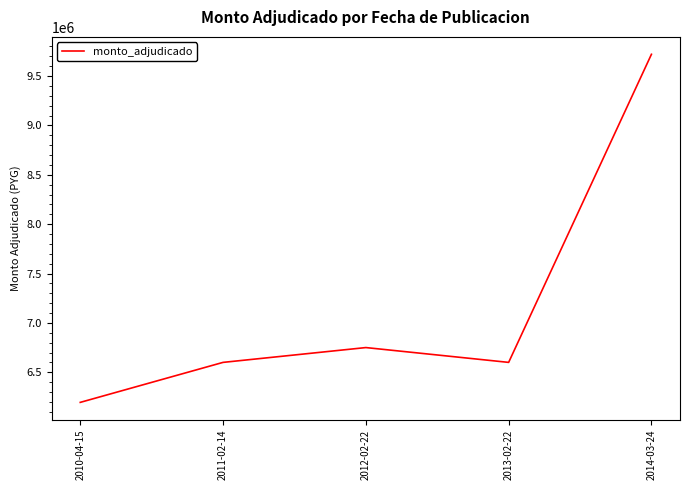

The chart shows a value of 6750000 at 2012-02-22. True or false?

True